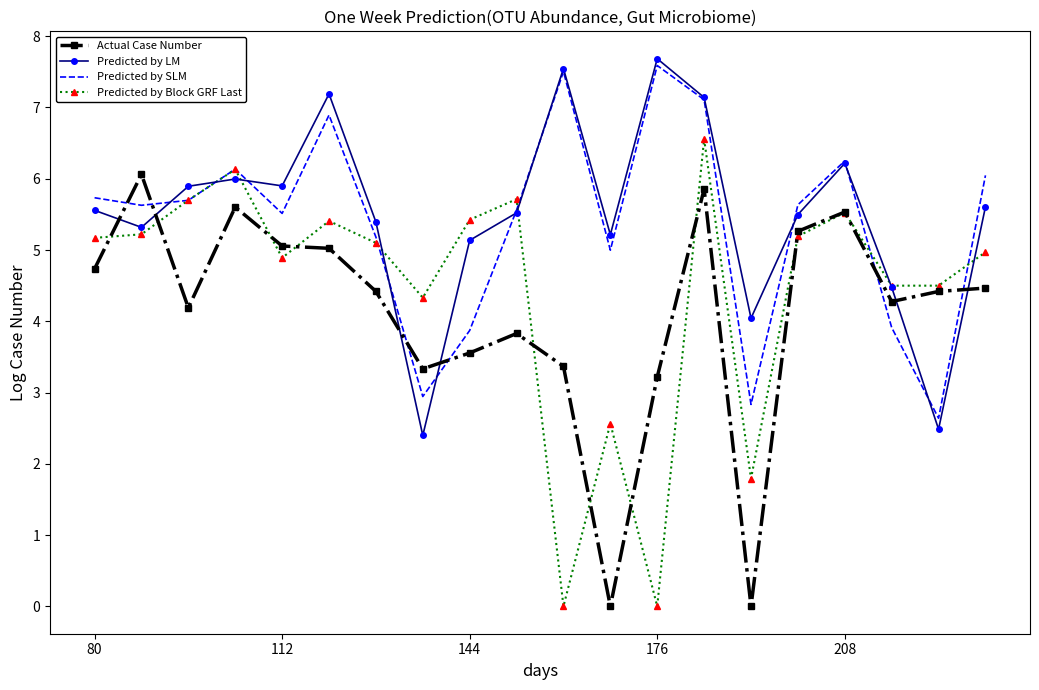

True or false: Predicted by SLM and Actual Case Number intersect in this chart.

True